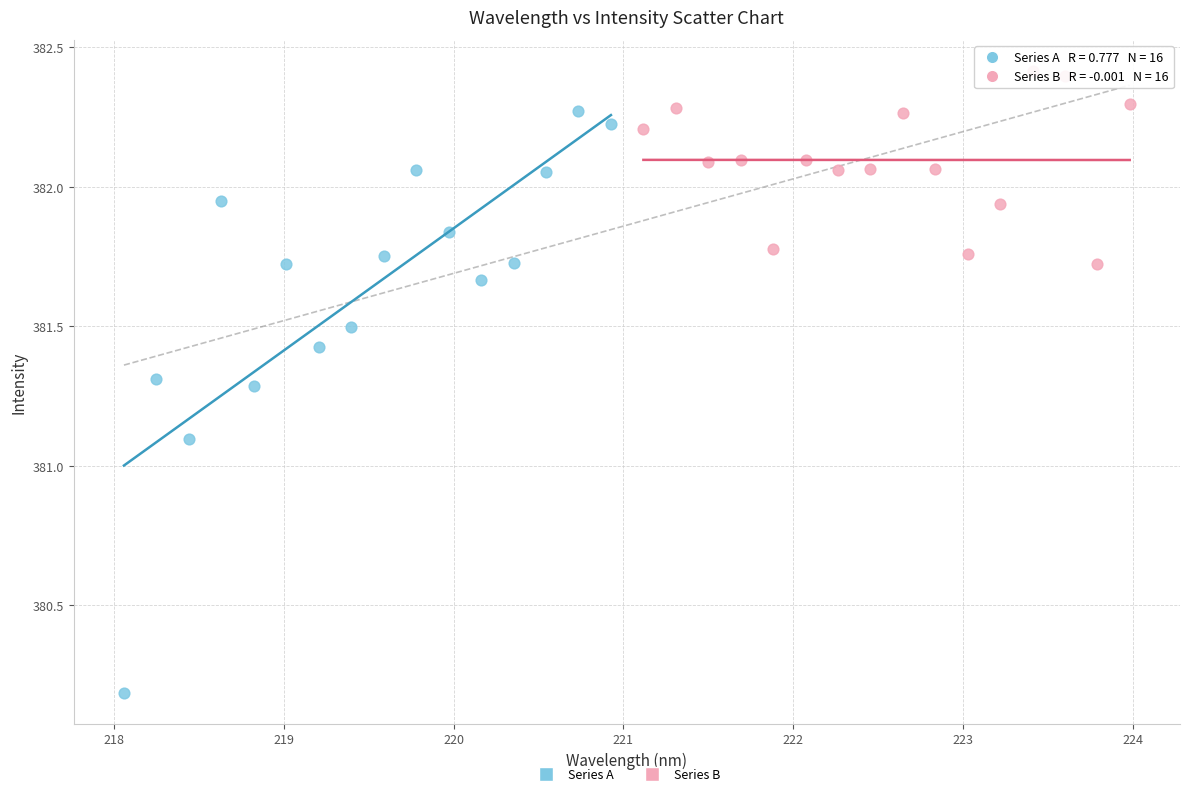

Which series contains the highest Y value?

Series B